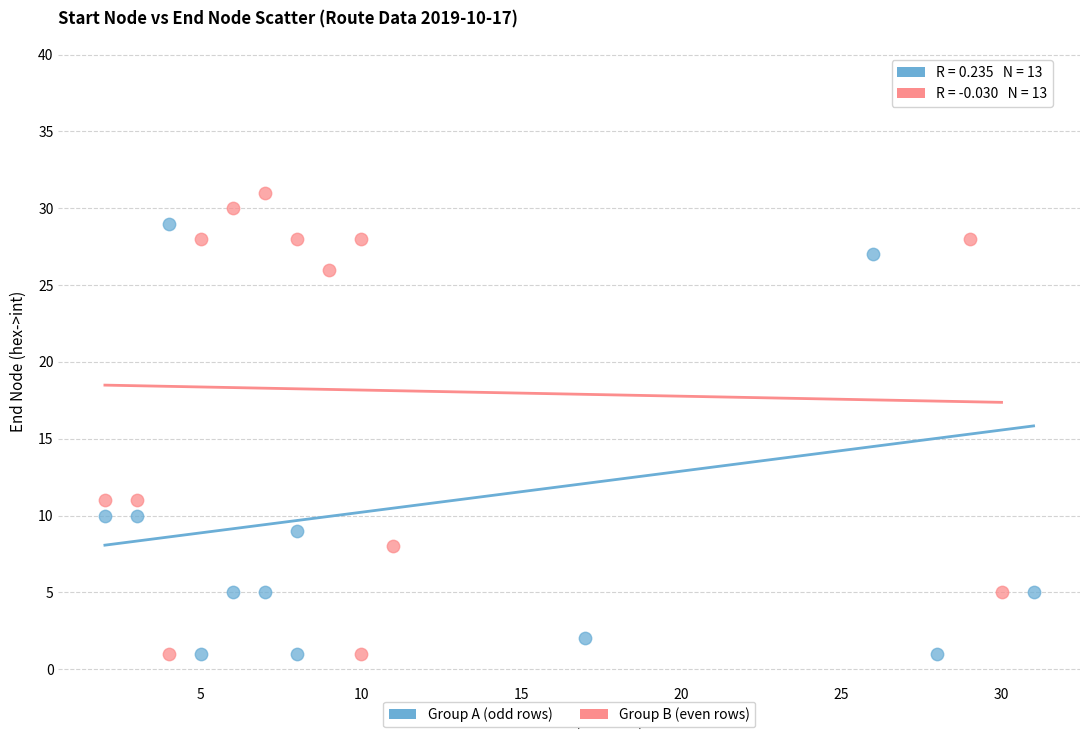

Which series reaches the maximum Y coordinate?

Group A (odd rows)